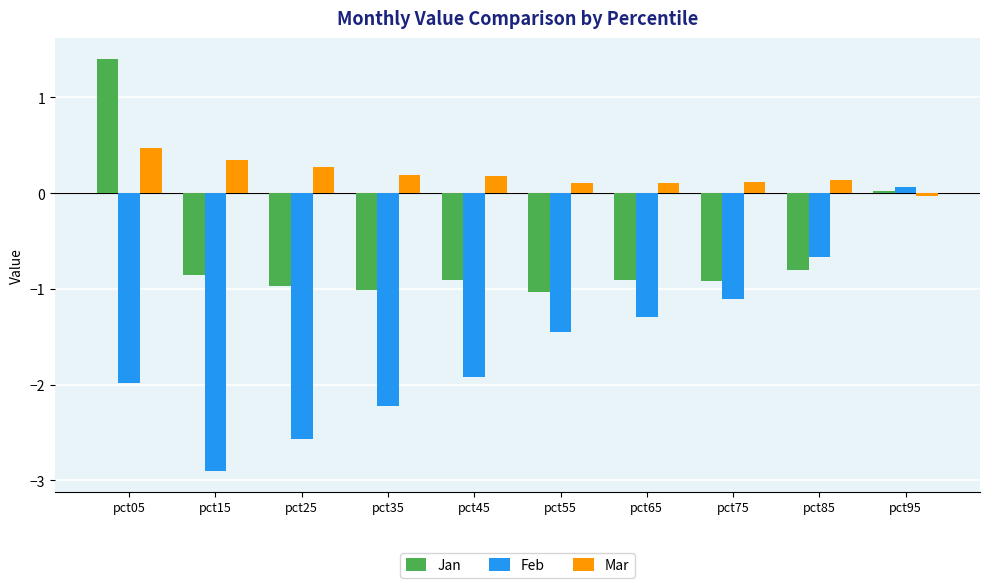

What is the total value across all series at pct35?

-3.0